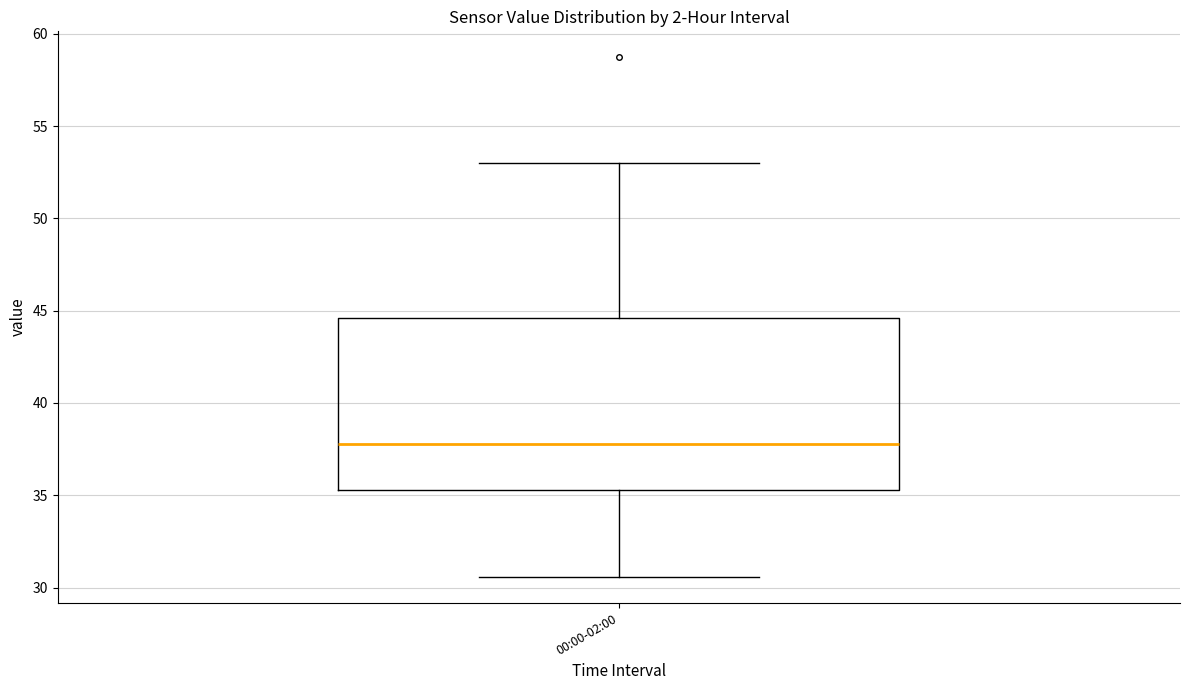

Where does the lower whisker of the box for 00:00-02:00 end on the y-axis? The values are not printed on the chart, so give them approximately, as read against the axis.

30.5